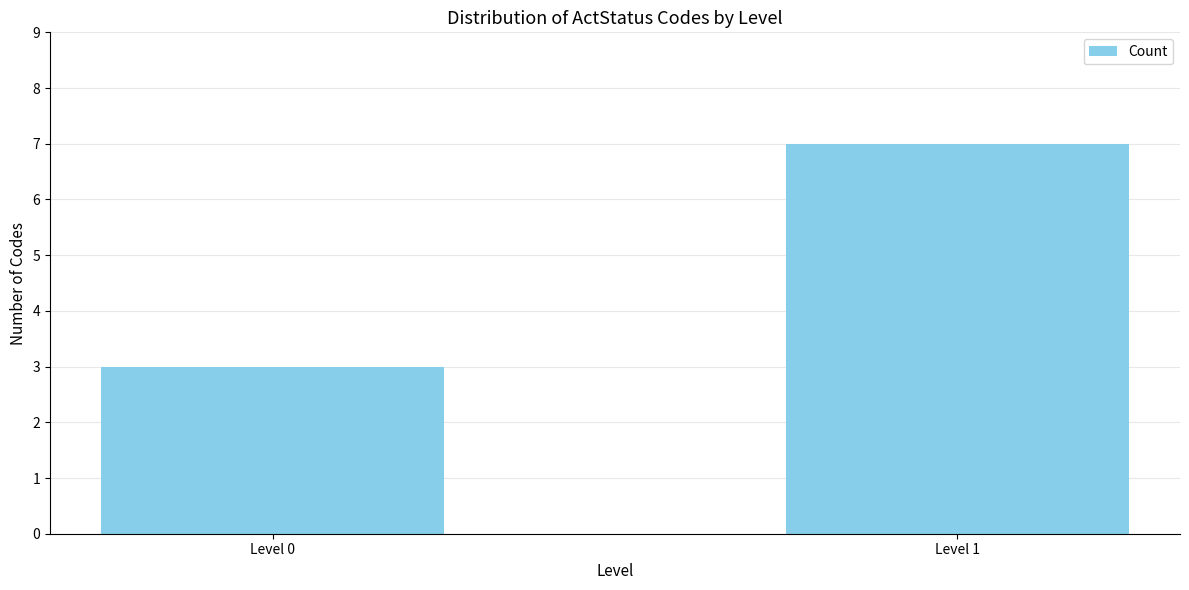

At which category does the chart reach its minimum across all series?

Level 0